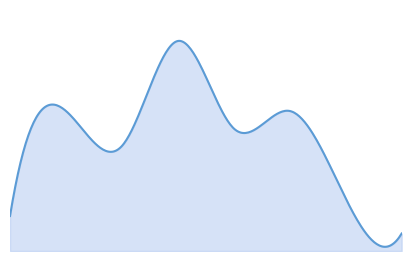

Does the chart display data point markers on the line(s)?

No